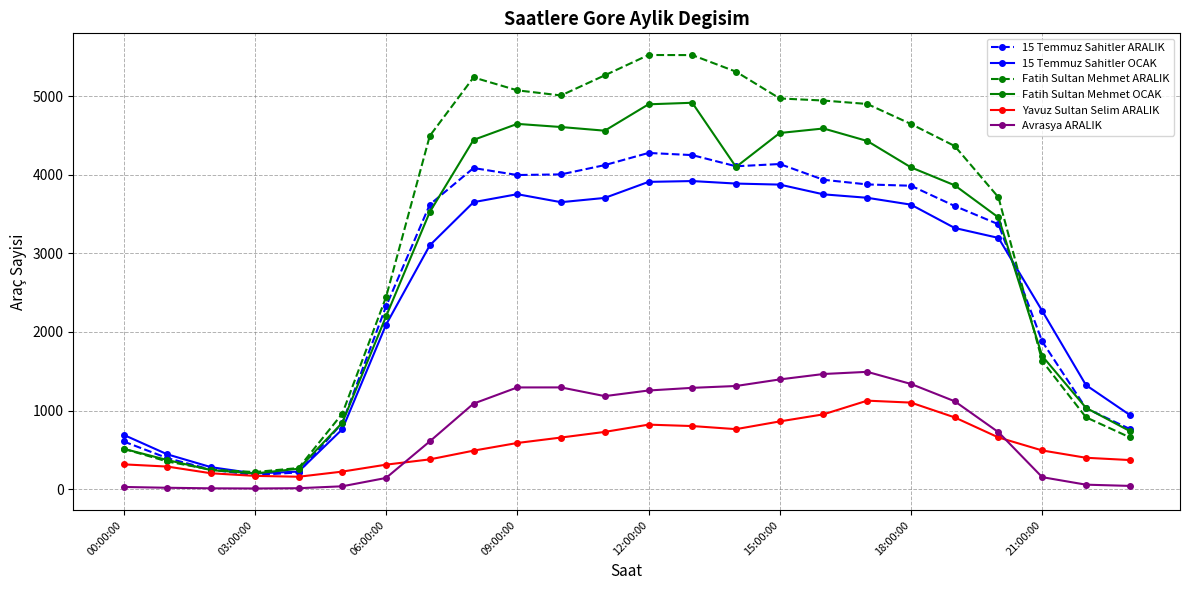

Which series has the widest spread of values?

Fatih Sultan Mehmet ARALIK